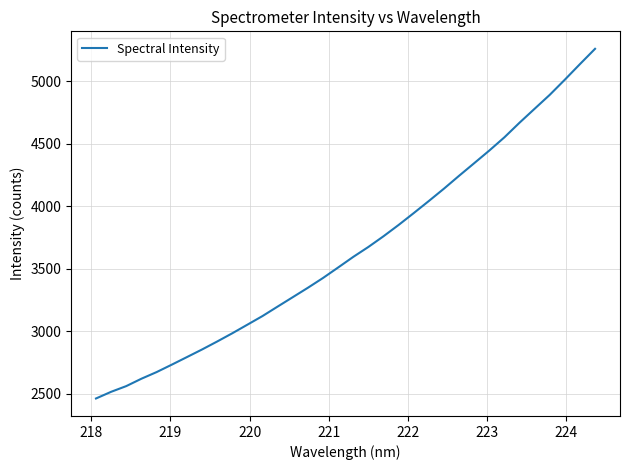

What is the difference between the maximum and minimum values?

2795.1